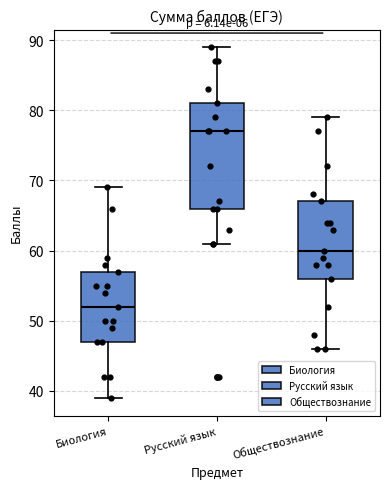

Reading left to right, transcribe this box plot: for each box, give where its median line is, the range the box spans, and where its two whiskers end, as read against the y-axis. The values are not printed on the chart, so give them approximately, as read against the axis.

Биология: median 52, box 47 to 57, whiskers 39 to 69
Русский язык: median 77, box 66 to 81, whiskers 61 to 89
Обществознание: median 60, box 56 to 67, whiskers 46 to 79